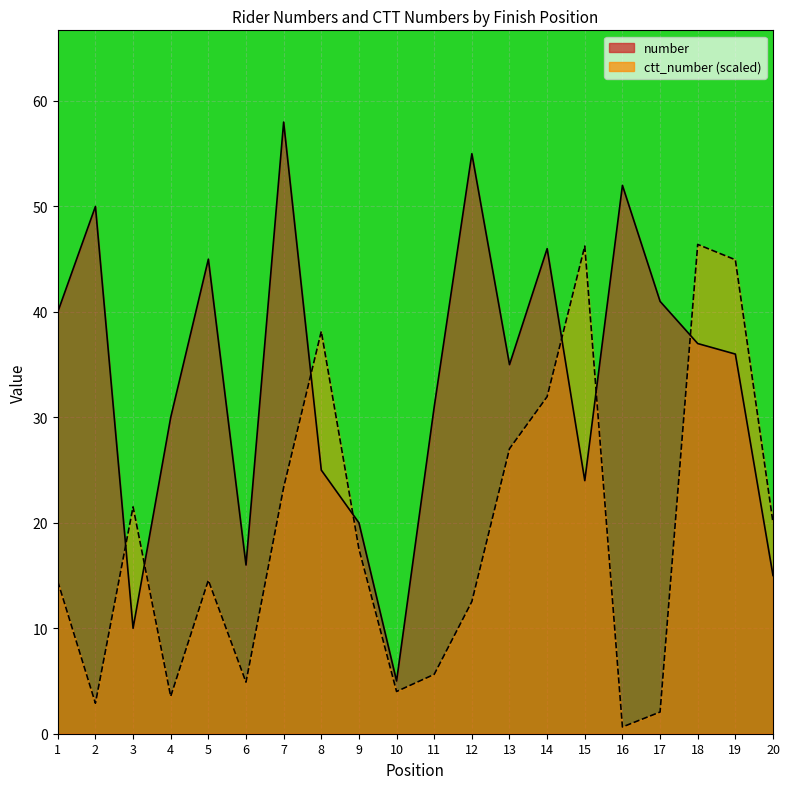

What is the maximum value shown in the chart?

58.0